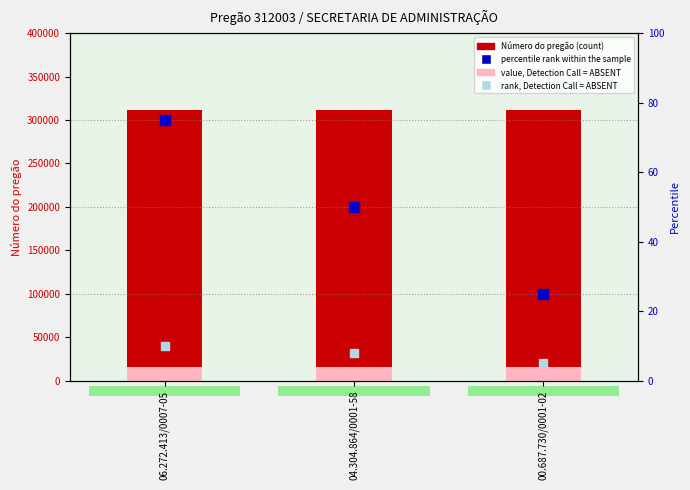

Which series contains the highest Y value?

Número do pregão